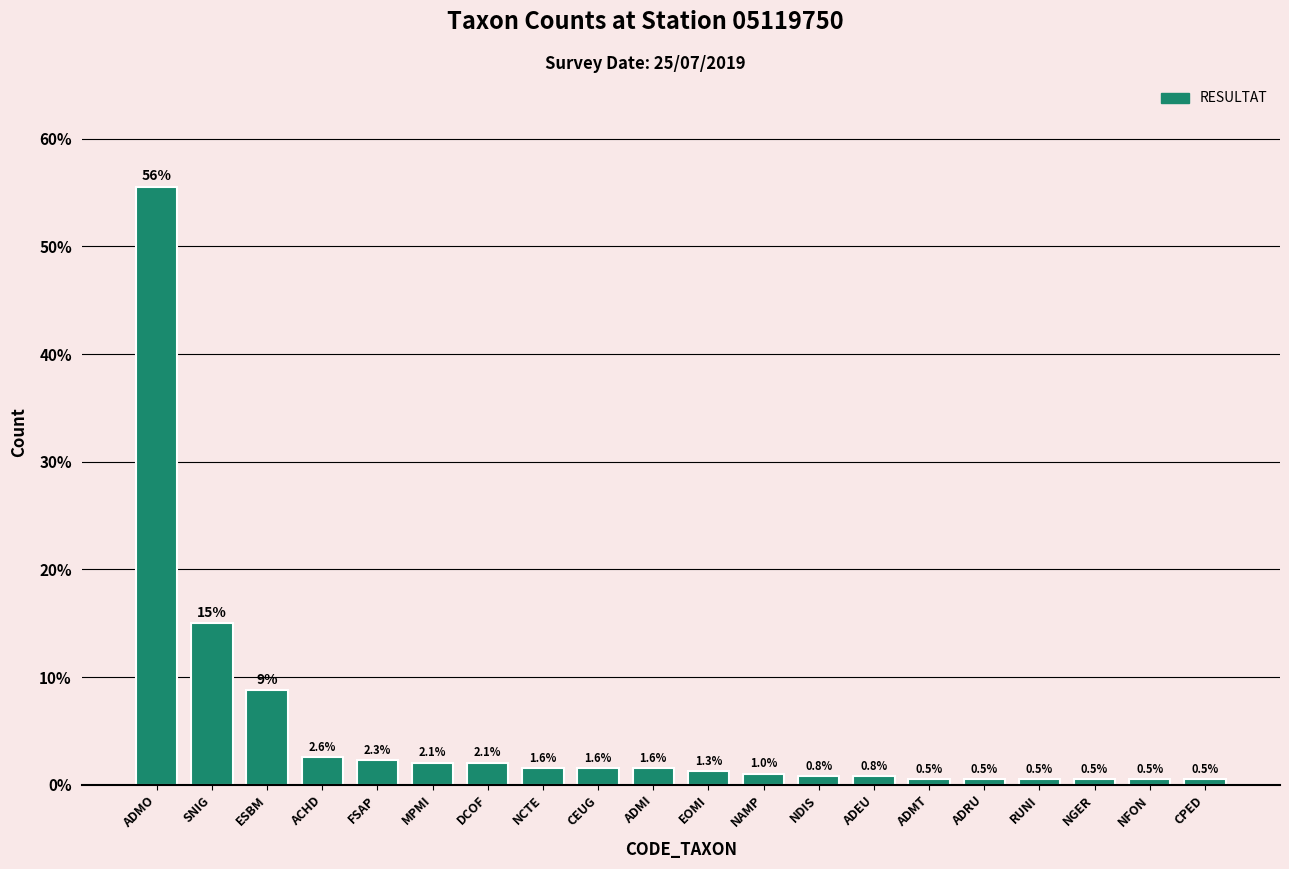

Where is the data nearest to the value 28?

SNIG